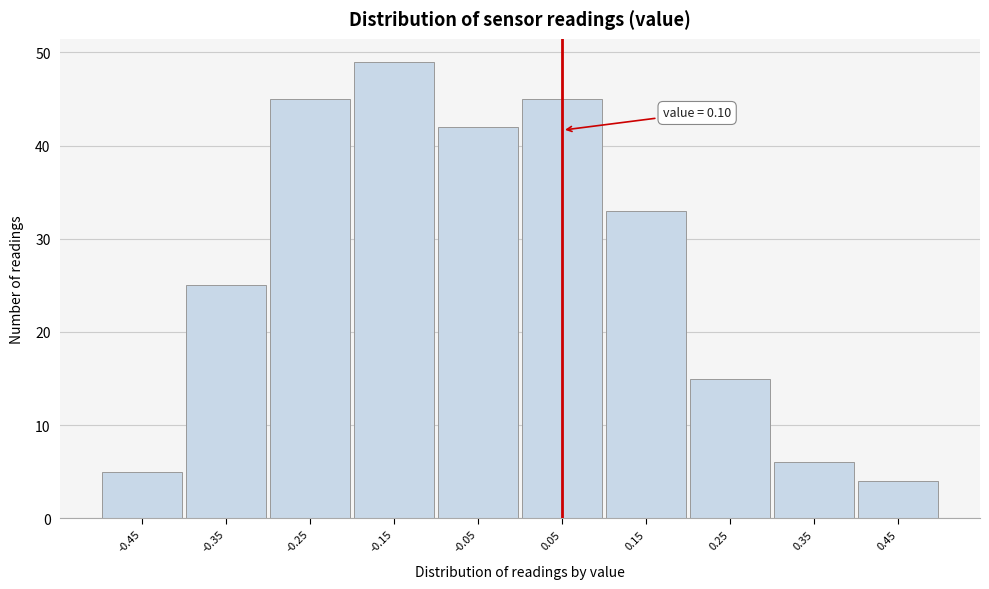

Reading left to right, extract all data points from this chart.

5	25	45	49	42	45	33	15	6	4